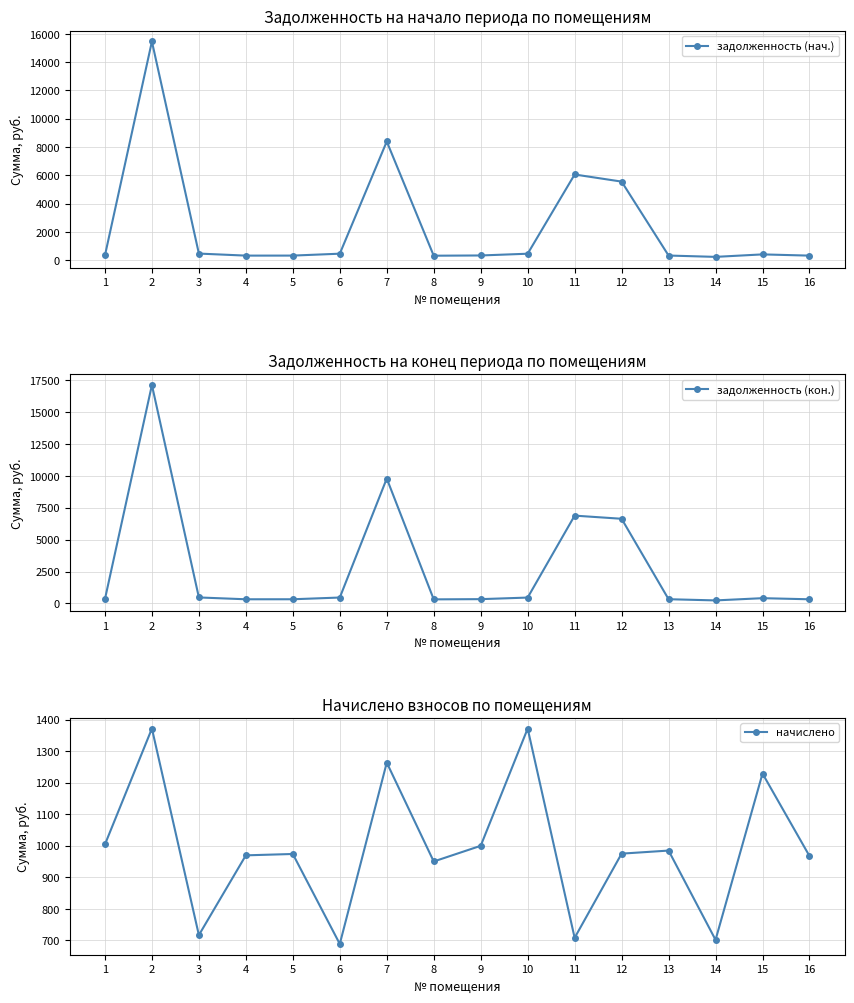

What are all the series names shown in the legend?

задолженность (нач.), задолженность (кон.), начислено